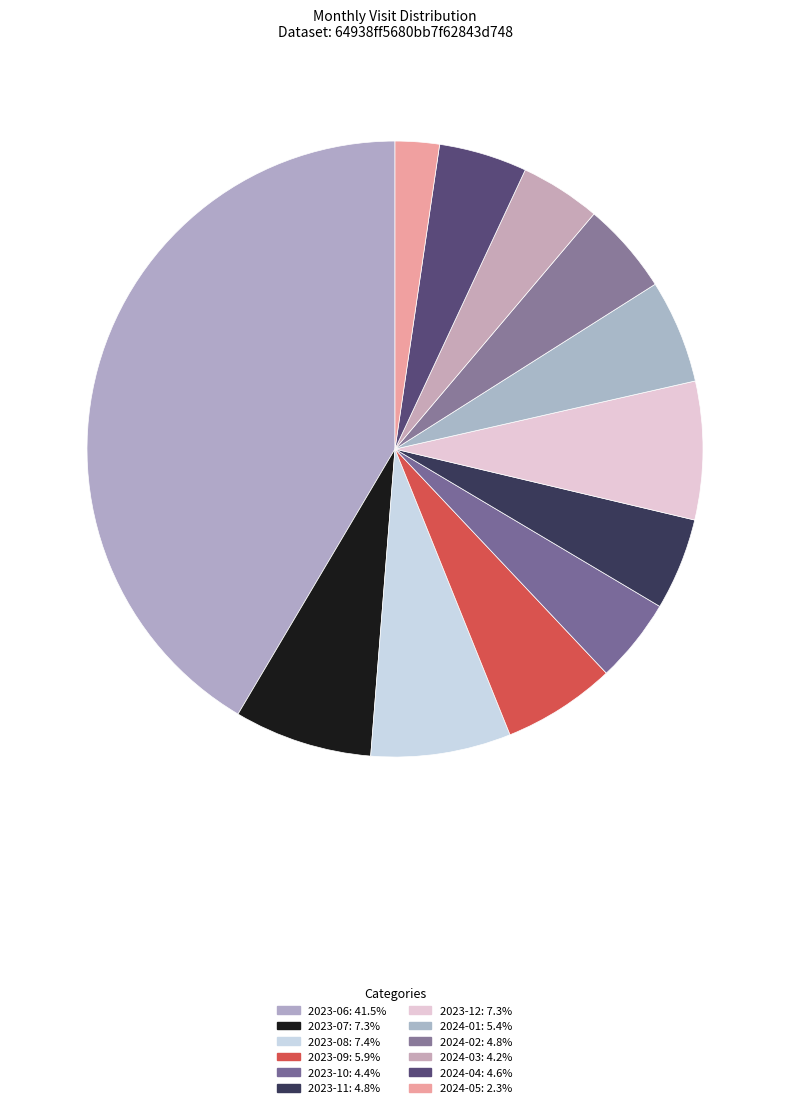

How many slices are in this pie chart?

12